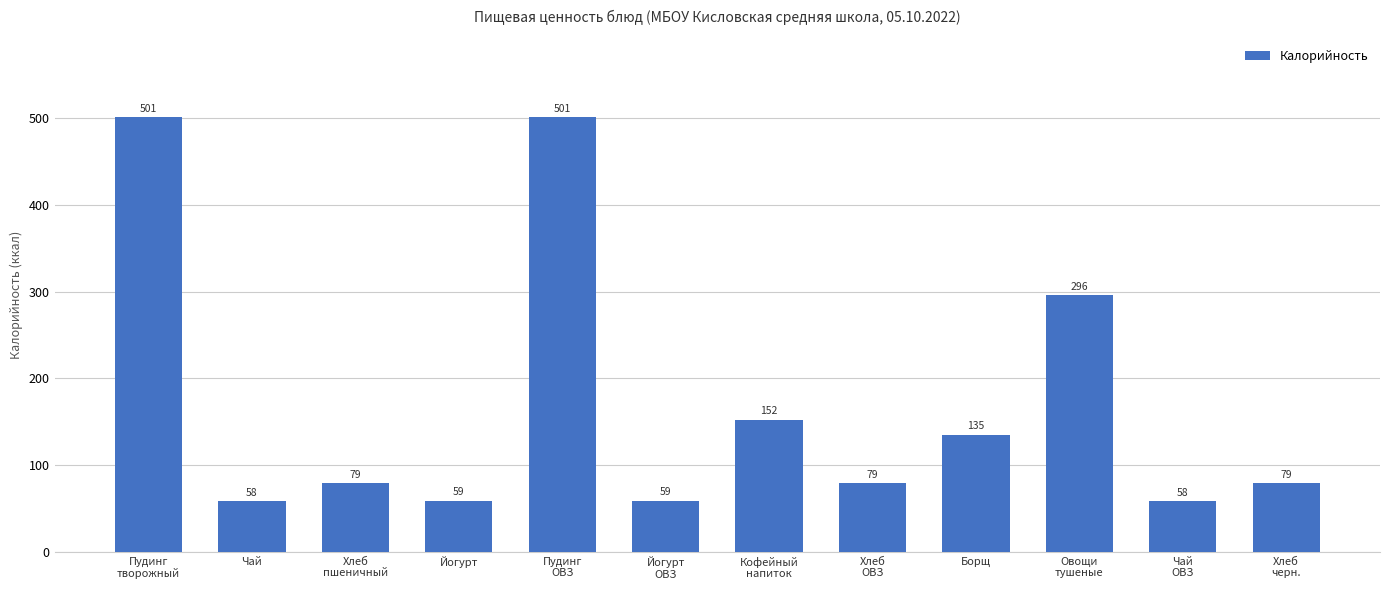

Where does the data first go above 79?

Пудинг
творожный